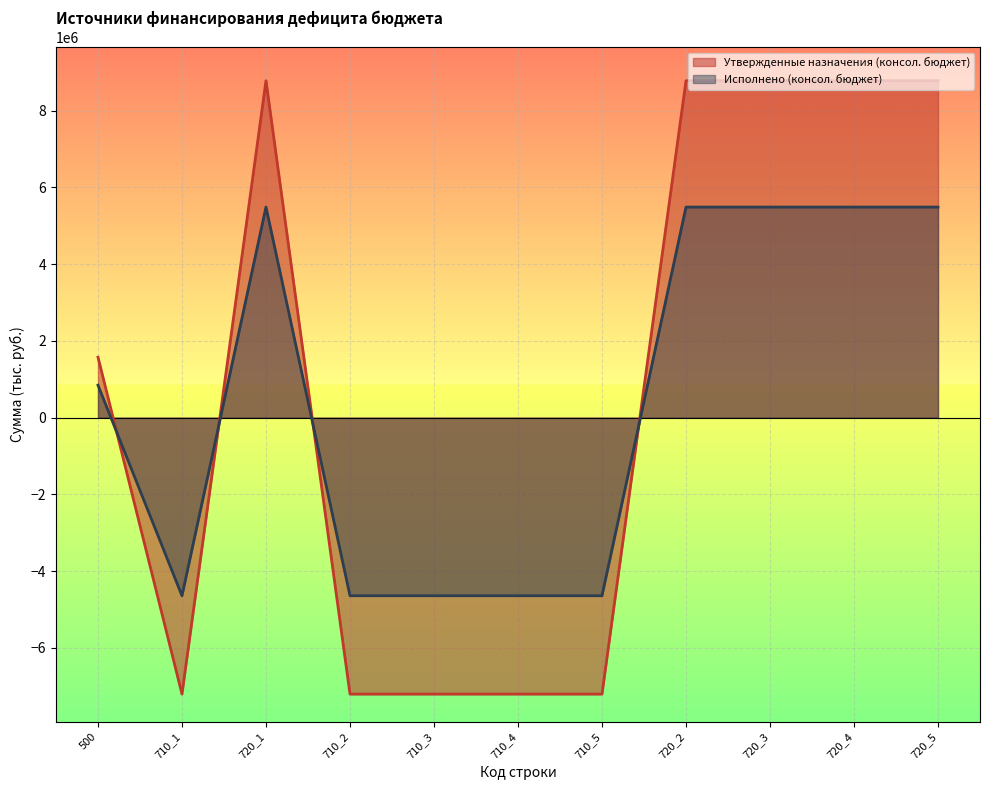

Rank the series at 720_4 from lowest to highest value.

Исполнено (консол. бюджет), Утвержденные назначения (консол. бюджет)